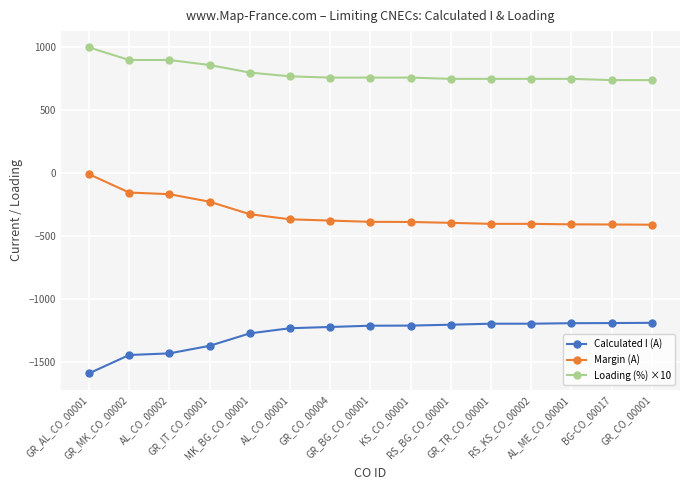

What is the minimum value shown in the chart?

-1592